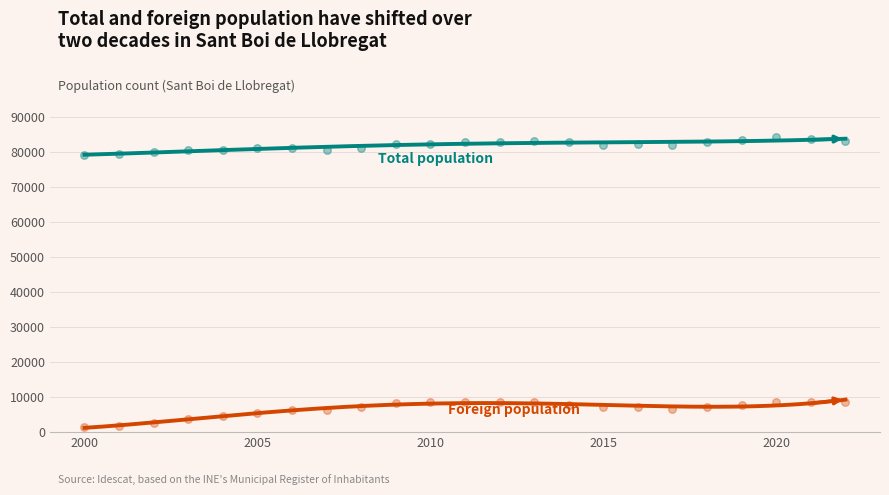

Which series contains the lowest Y value?

Foreign population